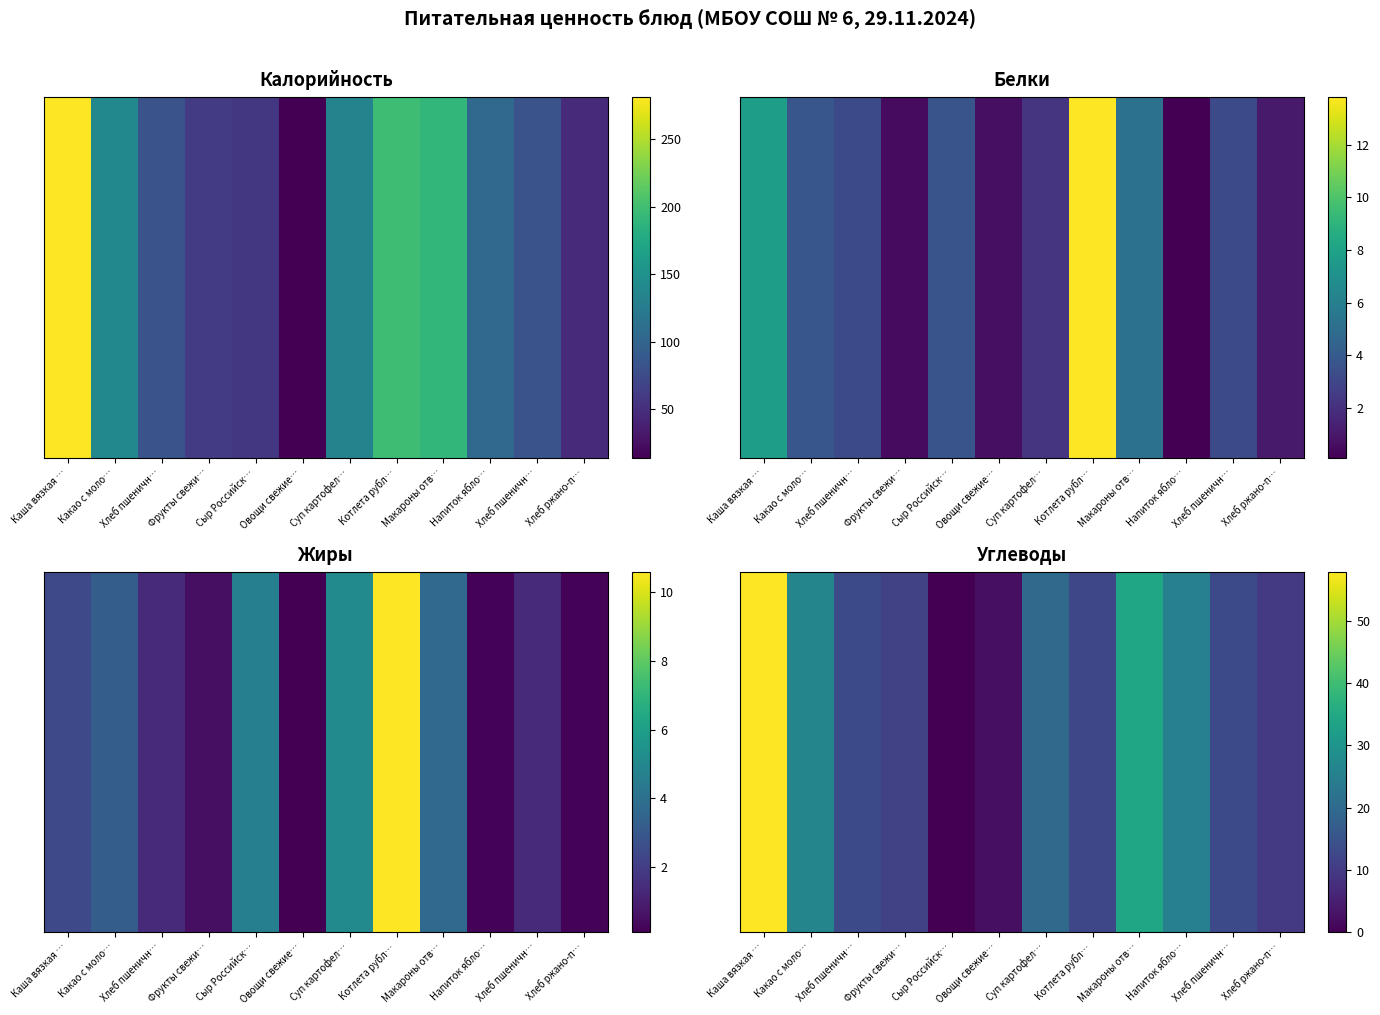

What is the difference between the second highest and minimum values?

34.2